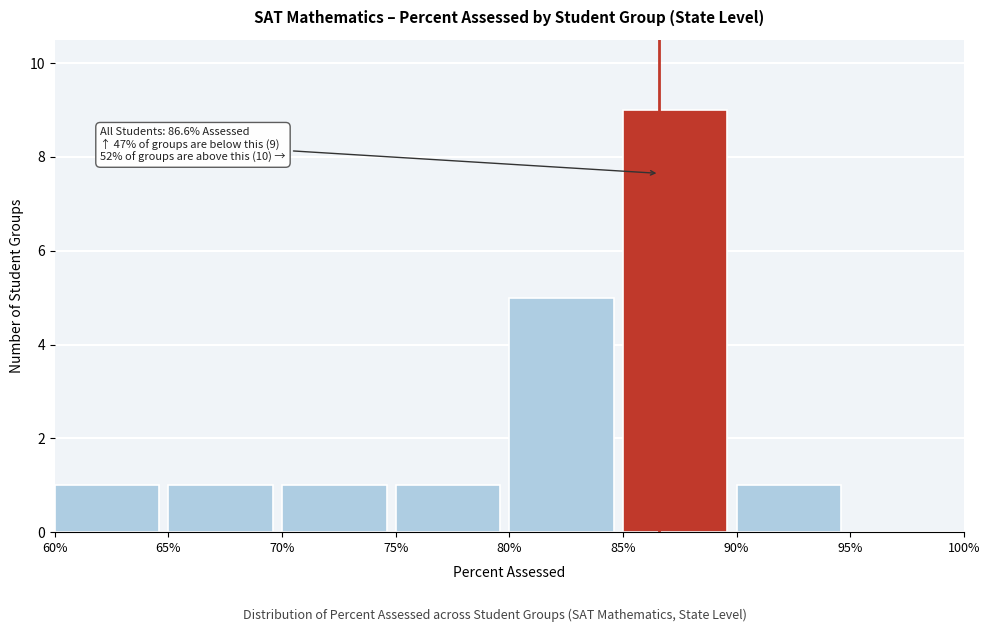

Reading right to left, transcribe all the data shown in this chart.

95%=0	90%=1	85%=9	80%=5	75%=1	70%=1	65%=1	60%=1